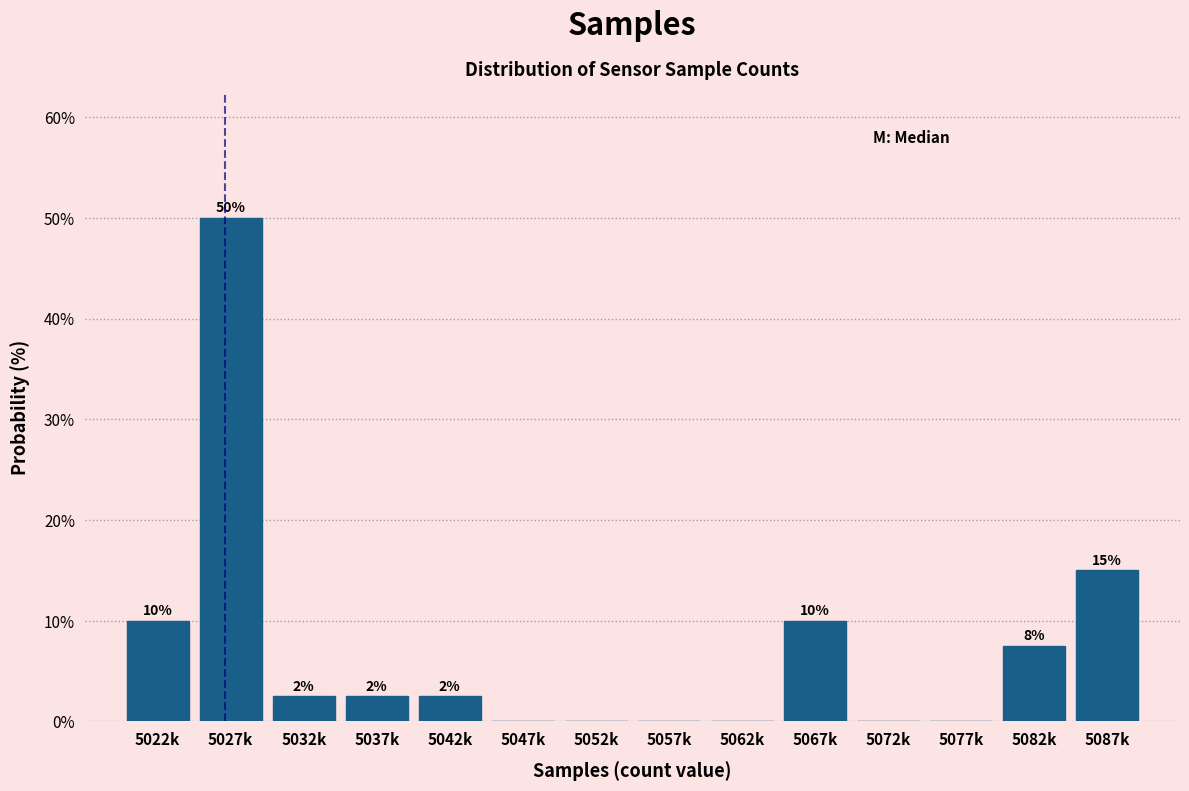

At which label is the value closest to 25?

5087k